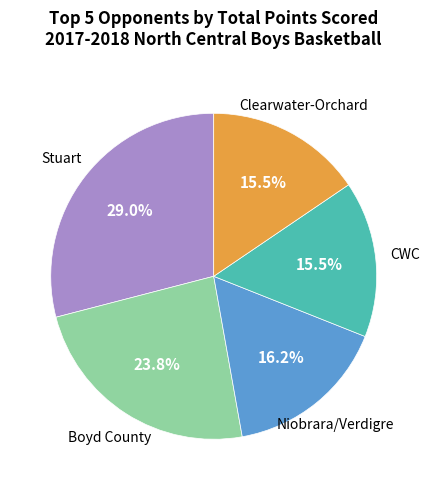

Is there a majority slice in this chart?

No